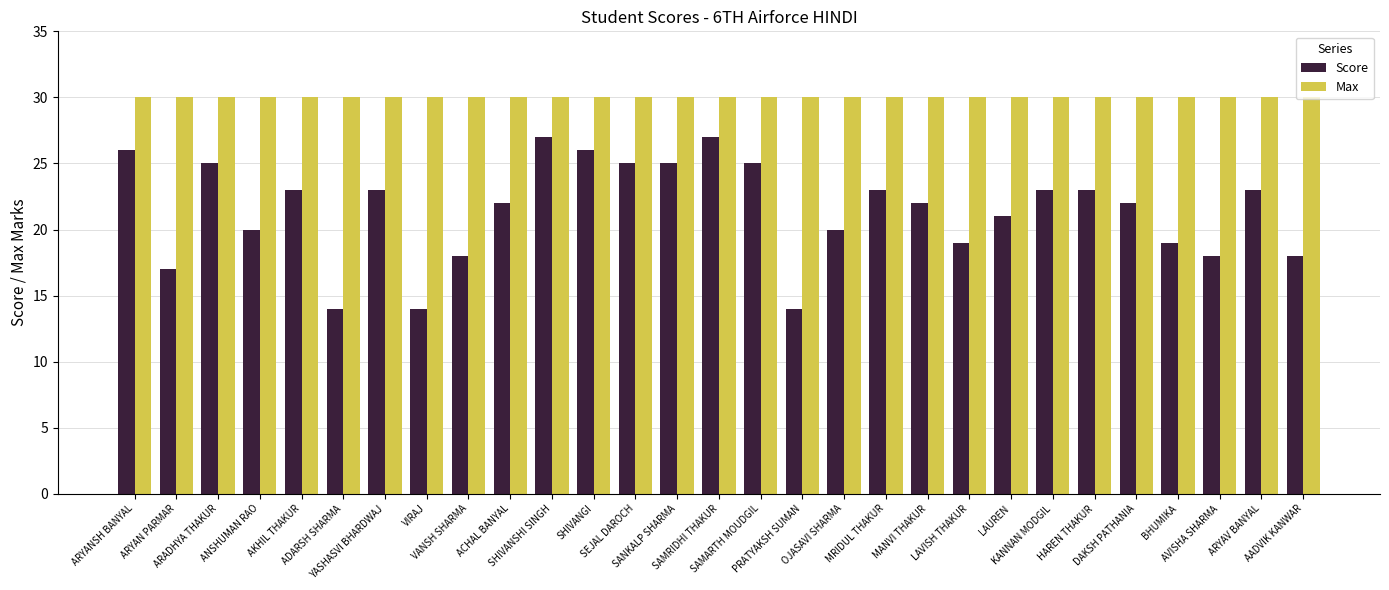

Reading left to right, transcribe all the data shown in this chart.

Score: ARYANSH BANYAL=26	ARYAN PARMAR=17	ARADHYA THAKUR=25	ANSHUMAN RAO=20	AKHIL THAKUR=23	ADARSH SHARMA=14	YASHASVI BHARDWAJ=23	VIRAJ=14	VANSH SHARMA=18	ACHAL BANYAL=22	SHIVANSHI SINGH=27	SHIVANGI=26	SEJAL DAROCH=25	SANKALP SHARMA=25	SAMRIDHI THAKUR=27	SAMARTH MOUDGIL=25	PRATYAKSH SUMAN=14	OJASAVI SHARMA=20	MRIDUL THAKUR=23	MANVI THAKUR=22	LAVISH THAKUR=19	LAUREN=21	KANNAN MODGIL=23	HAREN THAKUR=23	DAKSH PATHANIA=22	BHUMIKA=19	AVISHA SHARMA=18	ARYAV BANYAL=23	AADVIK KANWAR=18
Max: ARYANSH BANYAL=30	ARYAN PARMAR=30	ARADHYA THAKUR=30	ANSHUMAN RAO=30	AKHIL THAKUR=30	ADARSH SHARMA=30	YASHASVI BHARDWAJ=30	VIRAJ=30	VANSH SHARMA=30	ACHAL BANYAL=30	SHIVANSHI SINGH=30	SHIVANGI=30	SEJAL DAROCH=30	SANKALP SHARMA=30	SAMRIDHI THAKUR=30	SAMARTH MOUDGIL=30	PRATYAKSH SUMAN=30	OJASAVI SHARMA=30	MRIDUL THAKUR=30	MANVI THAKUR=30	LAVISH THAKUR=30	LAUREN=30	KANNAN MODGIL=30	HAREN THAKUR=30	DAKSH PATHANIA=30	BHUMIKA=30	AVISHA SHARMA=30	ARYAV BANYAL=30	AADVIK KANWAR=30